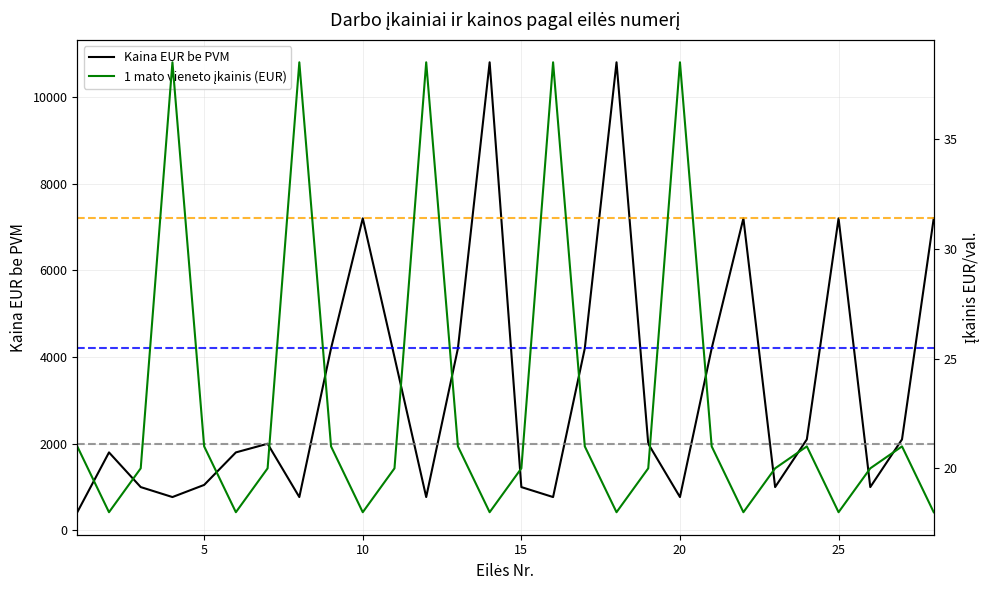

At 26, list the series in order from smallest to largest.

1 mato vieneto įkainis (EUR), Kaina EUR be PVM